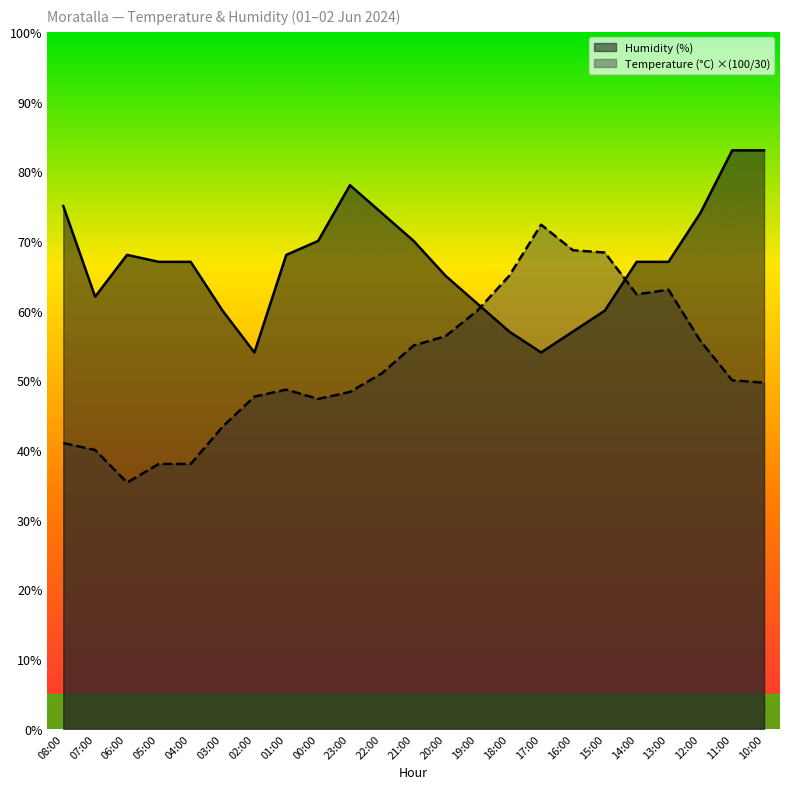

Rank the series at 12:00 from lowest to highest value.

Temperature (°C) ×(100/30), Humidity (%)